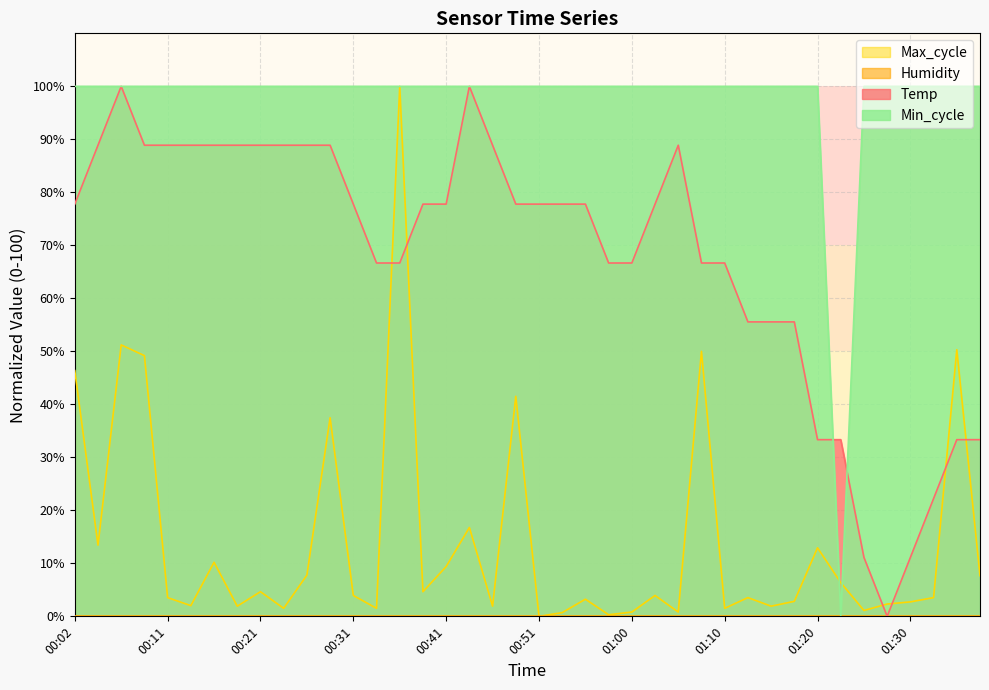

How many times do Temp and Min_cycle cross each other?

2